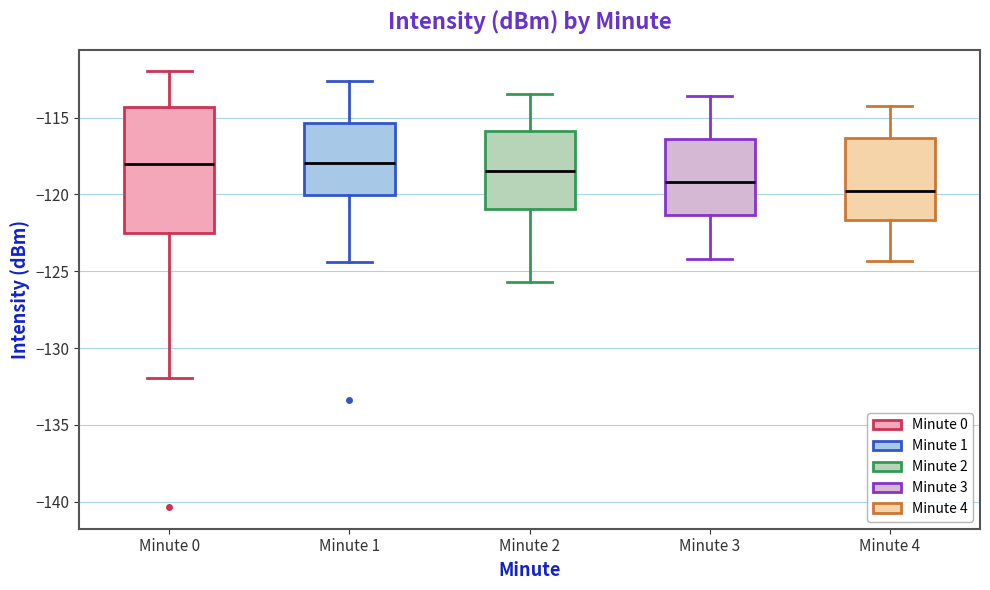

Which box is the tallest, from its lower edge to its upper edge?

Minute 0